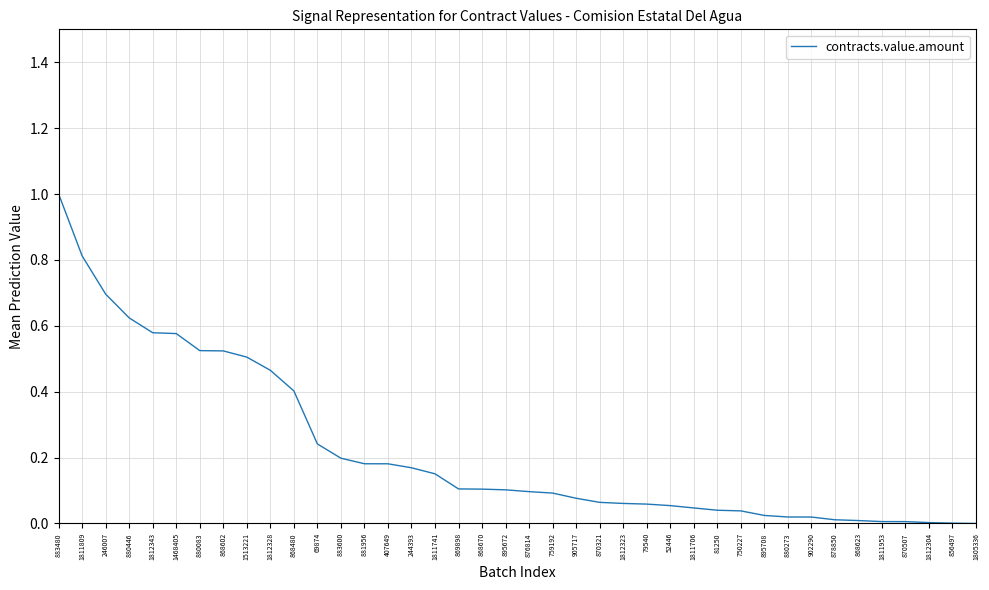

The value at 870321 is 0.0. True or false?

False